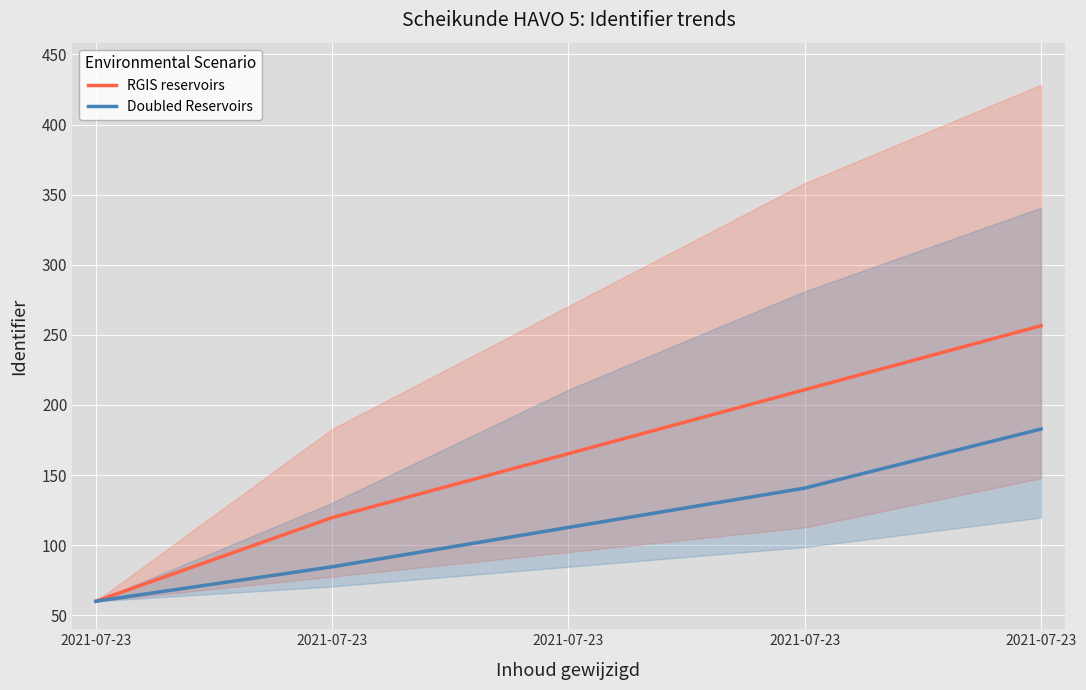

Reading right to left, list all the values displayed in this chart.

RGIS reservoirs: 256.5	210.9	165.3	119.6	60.0
Doubled Reservoirs: 182.8	140.7	112.6	84.6	60.0